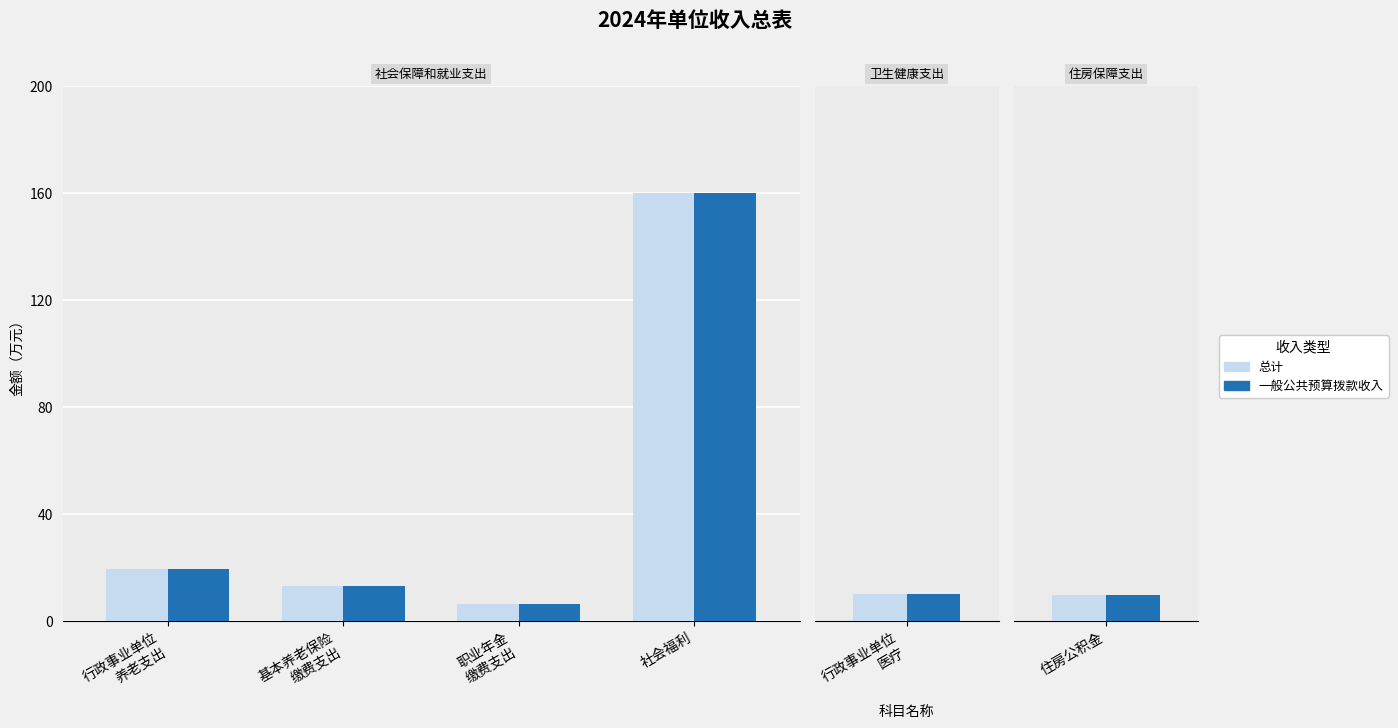

What position from the left is 职业年金
缴费支出?

3